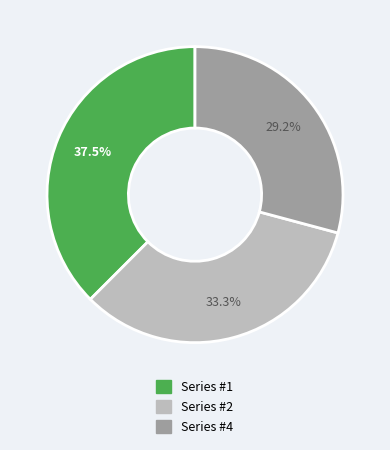

Is there any slice that represents more than half of the pie?

No